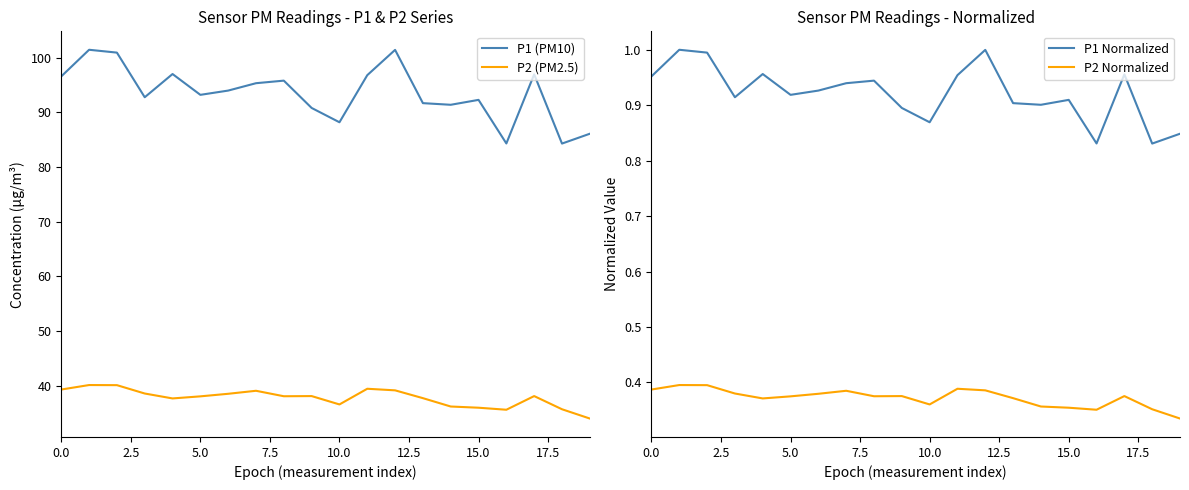

Reading right to left, what are all the values shown in this chart?

P1 (PM10): 86.1	84.3	97.0	84.3	92.3	91.4	91.7	101.5	96.8	88.2	90.8	95.8	95.3	94.0	93.2	97.0	92.8	101.0	101.5	96.6
P2 (PM2.5): 34.0	35.7	38.1	35.6	36.0	36.2	37.7	39.1	39.4	36.5	38.1	38.0	39.0	38.5	38.0	37.6	38.5	40.1	40.1	39.3
P1 Normalized: 0.8	0.8	1.0	0.8	0.9	0.9	0.9	1.0	1.0	0.9	0.9	0.9	0.9	0.9	0.9	1.0	0.9	1.0	1.0	1.0
P2 Normalized: 0.3	0.4	0.4	0.4	0.4	0.4	0.4	0.4	0.4	0.4	0.4	0.4	0.4	0.4	0.4	0.4	0.4	0.4	0.4	0.4